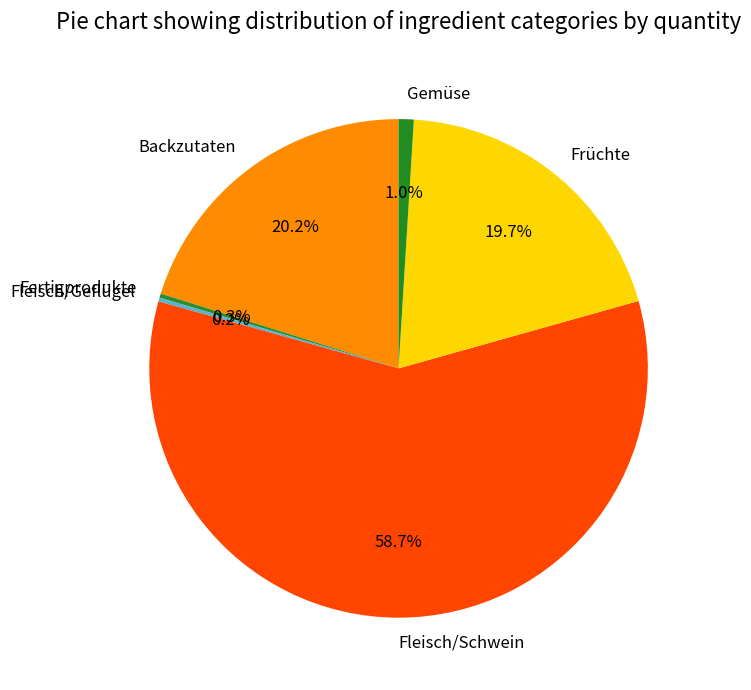

Which slice represents more than half of the pie?

Fleisch/Schwein